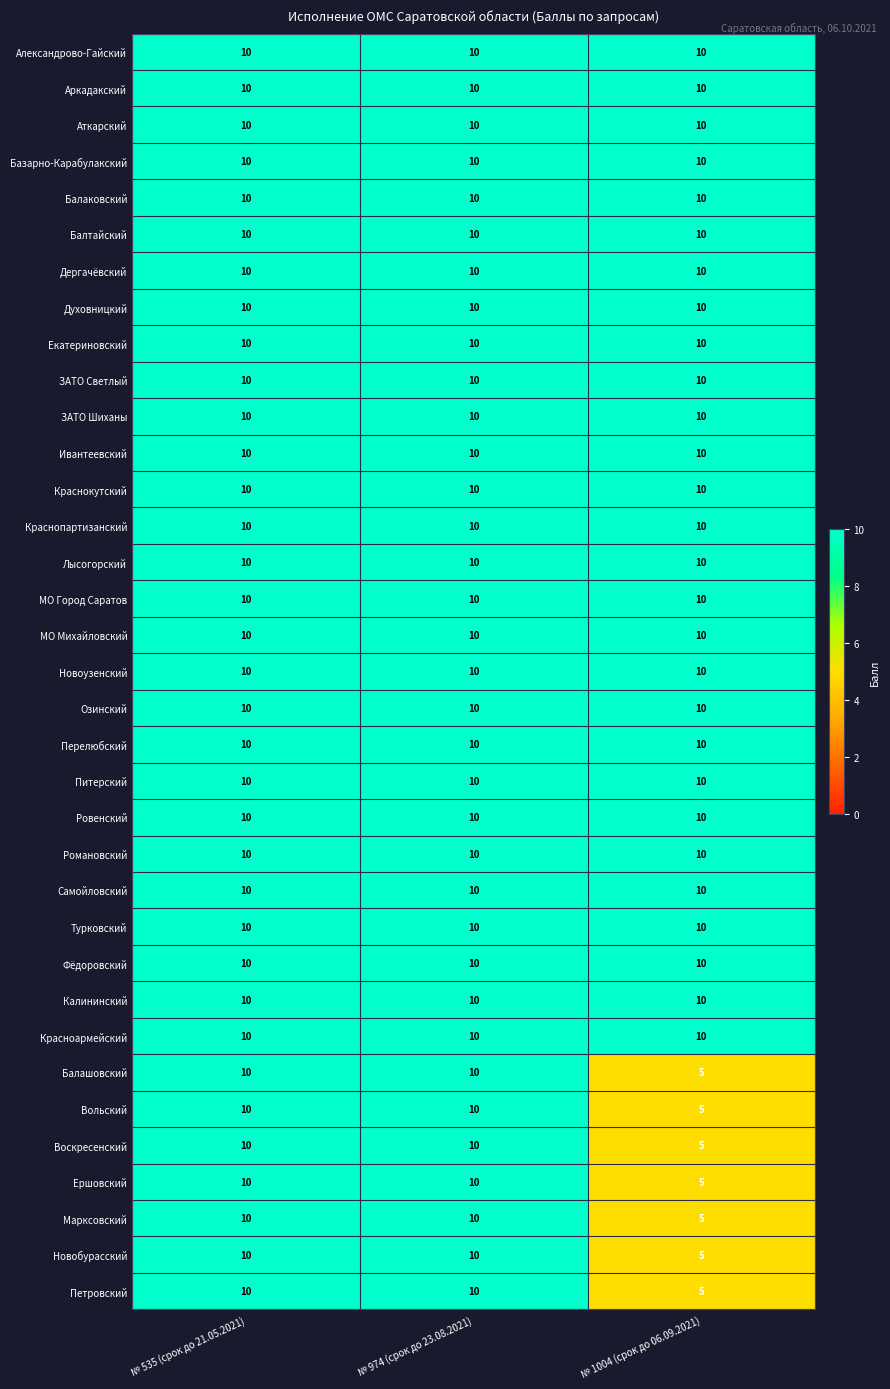

What is the total value across all series at № 974 (срок до 23.08.2021)?

350